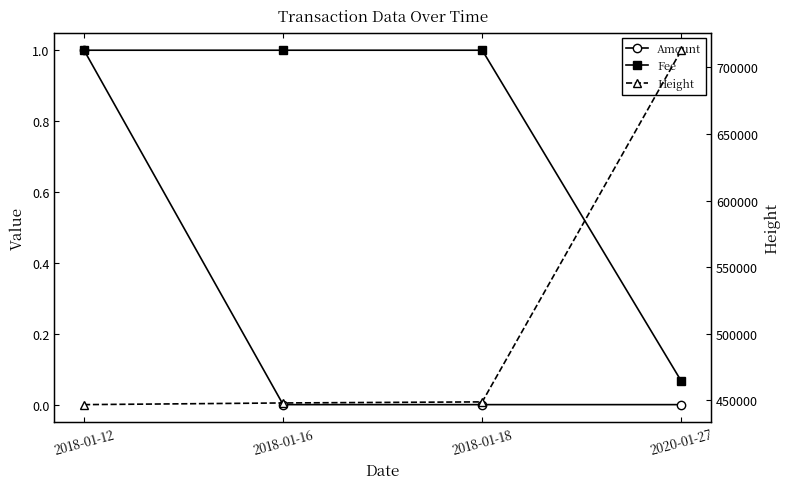

Which series has the largest total across all categories?

Height